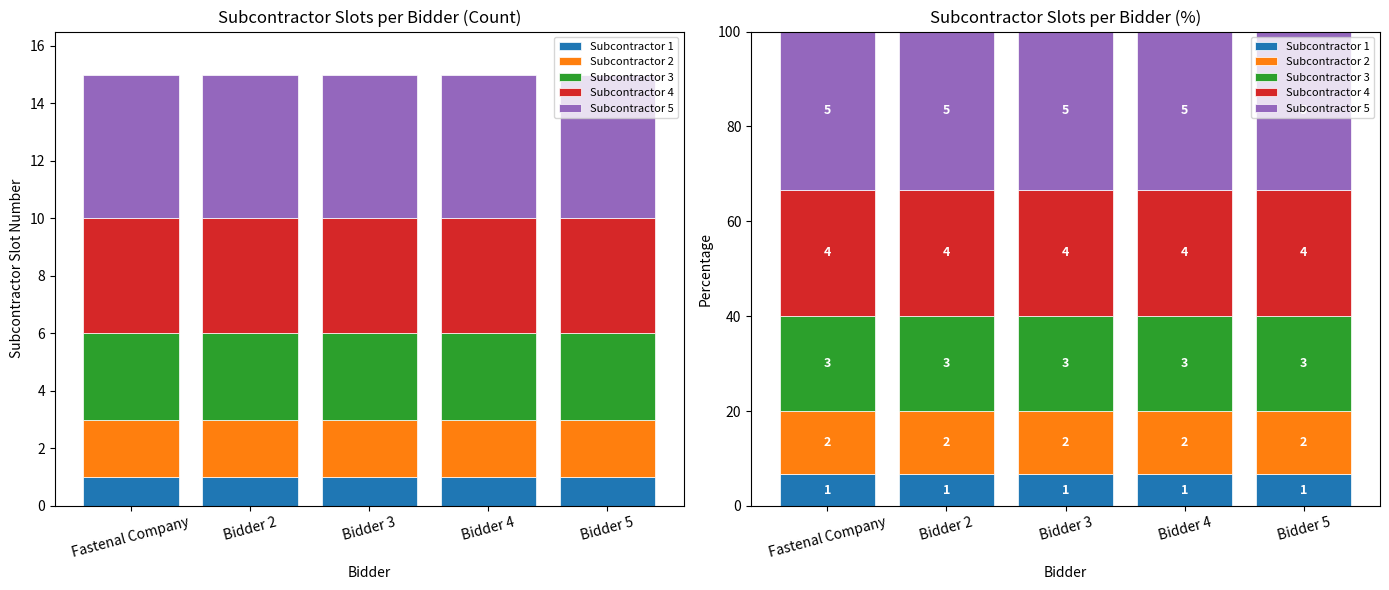

The value of Subcontractor 5 at Fastenal Company is 33.3. True or false?

True